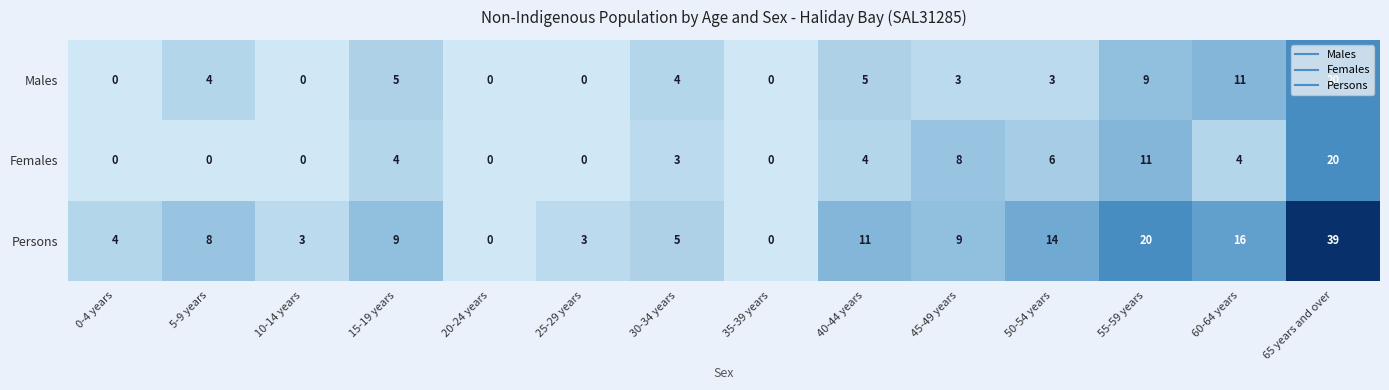

What value does the Males series have at 60-64 years?

11